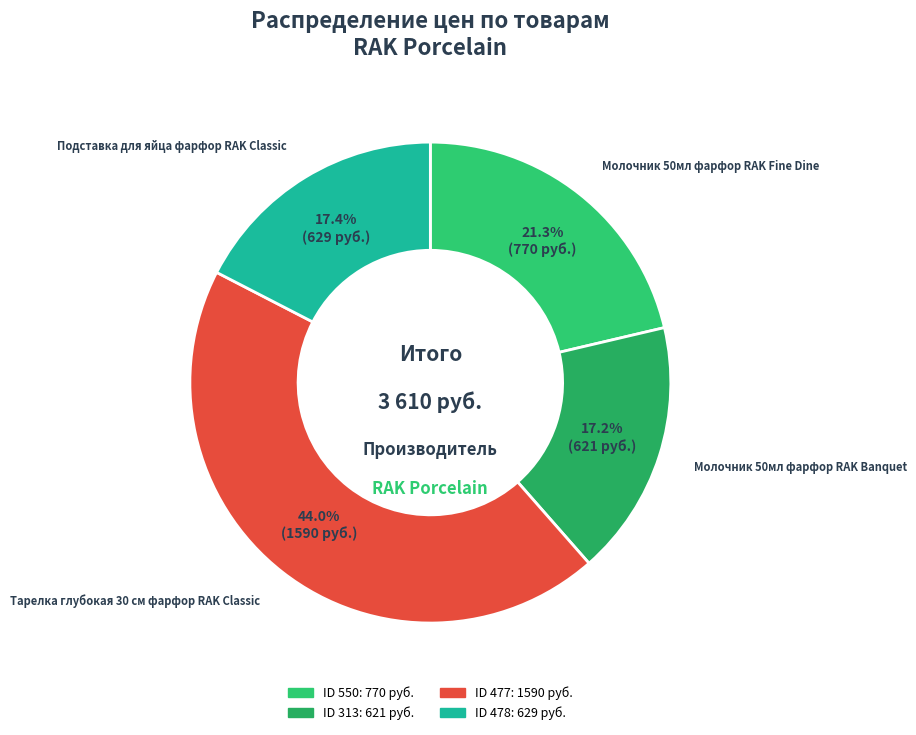

To the nearest percent, what is the average slice percentage?

25%